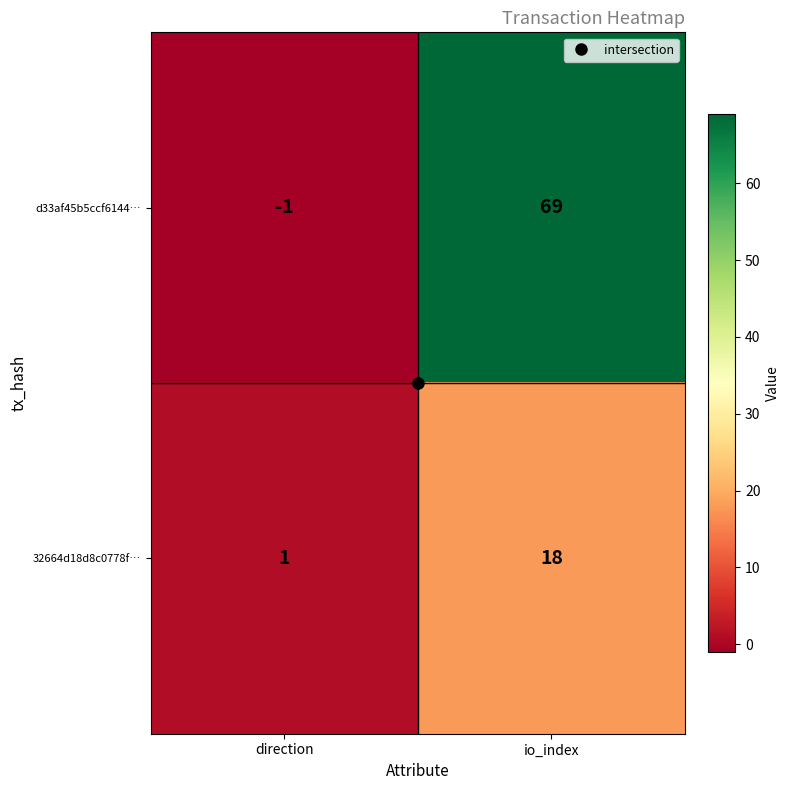

List the series in order of their peak value, lowest first.

32664d18d8c0778f…, d33af45b5ccf6144…